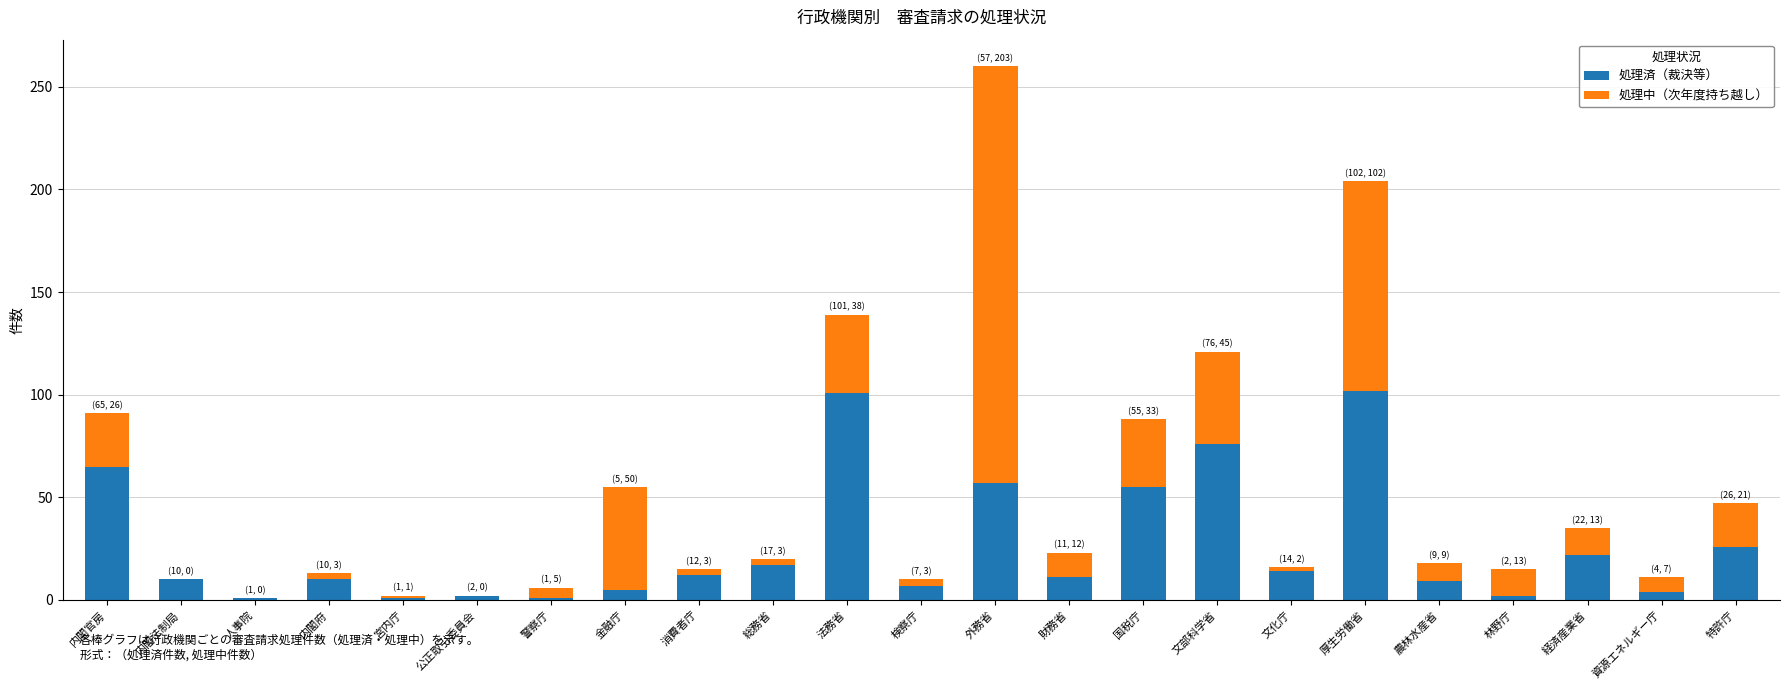

At which category is the sum across all series the highest?

外務省